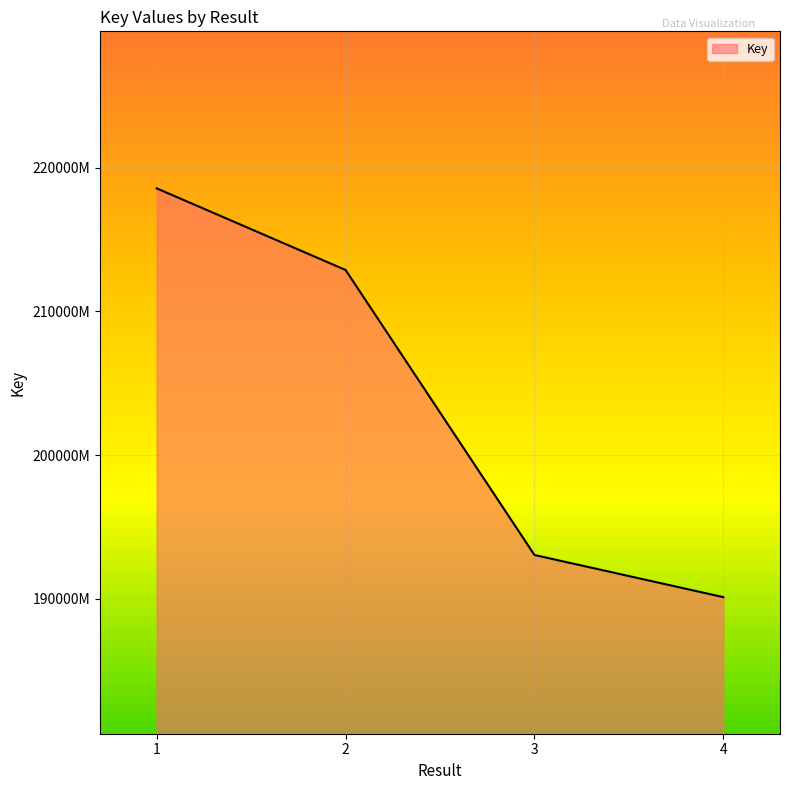

At which category does the chart reach its minimum across all series?

4